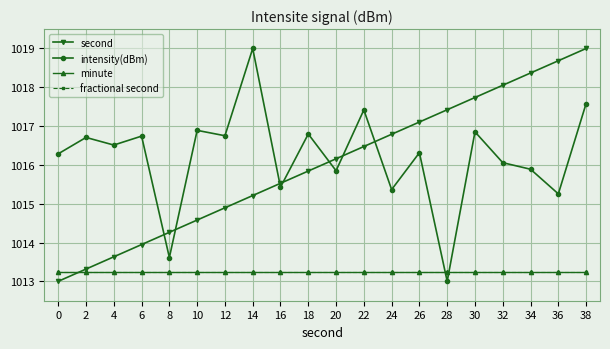

Is it true that fractional second equals 1013.2 at 12?

True